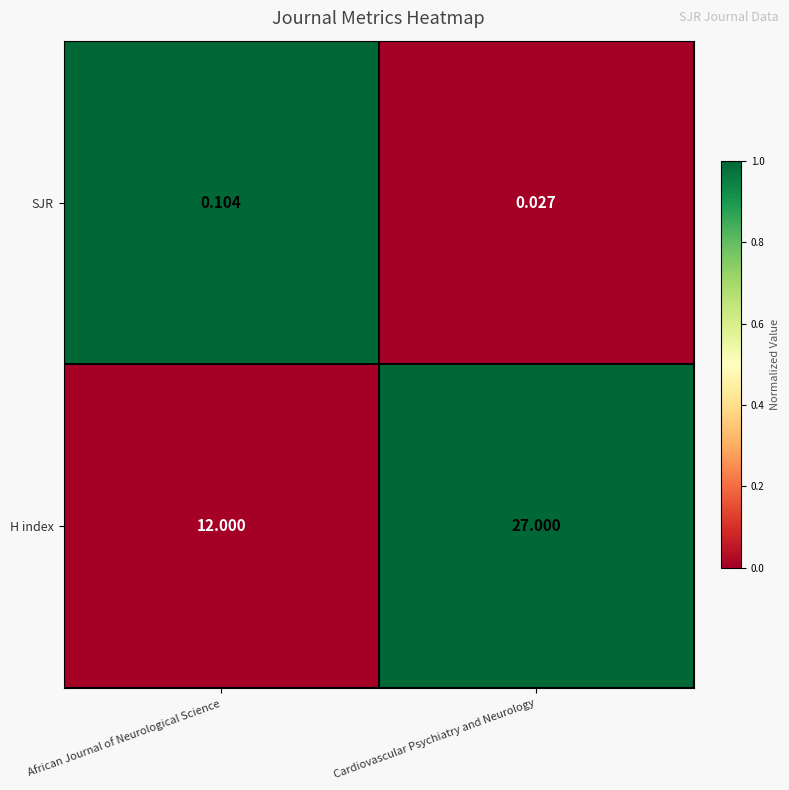

At which category does the chart reach its minimum across all series?

Cardiovascular Psychiatry and Neurology